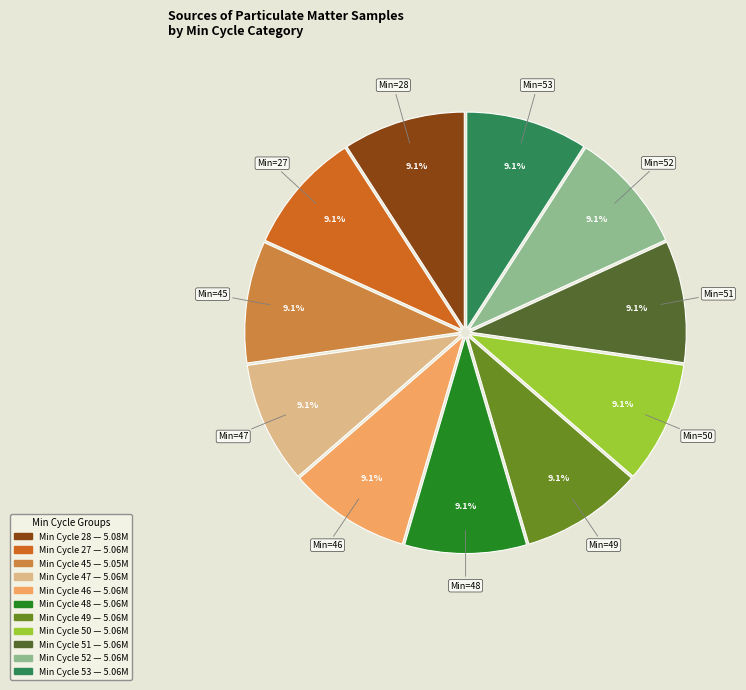

Is there a majority slice in this chart?

No